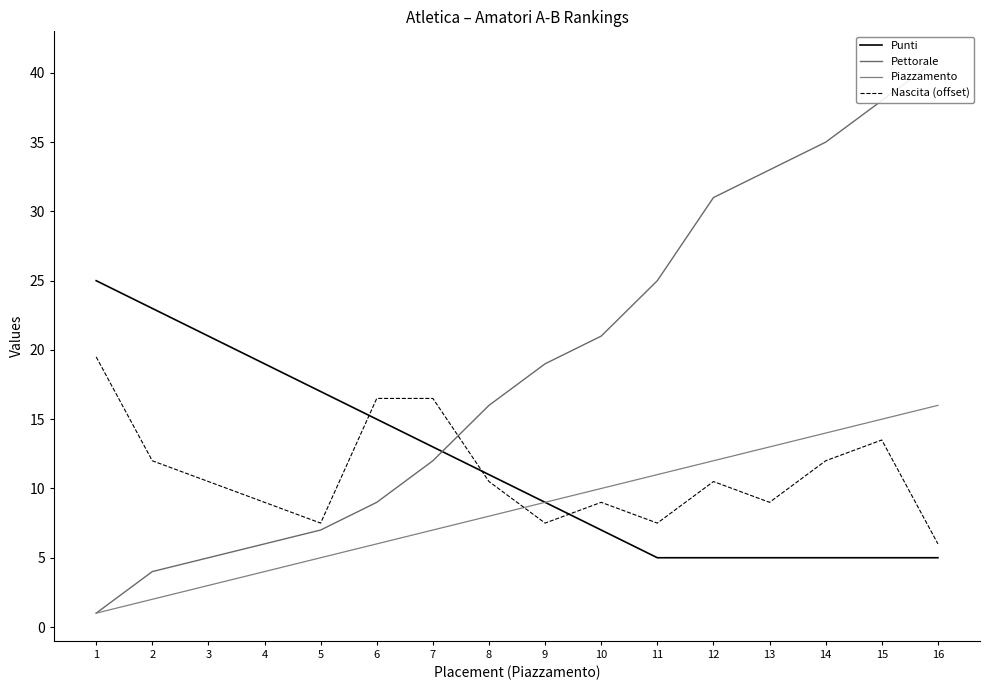

True or false: Pettorale and Nascita (offset) intersect in this chart.

True